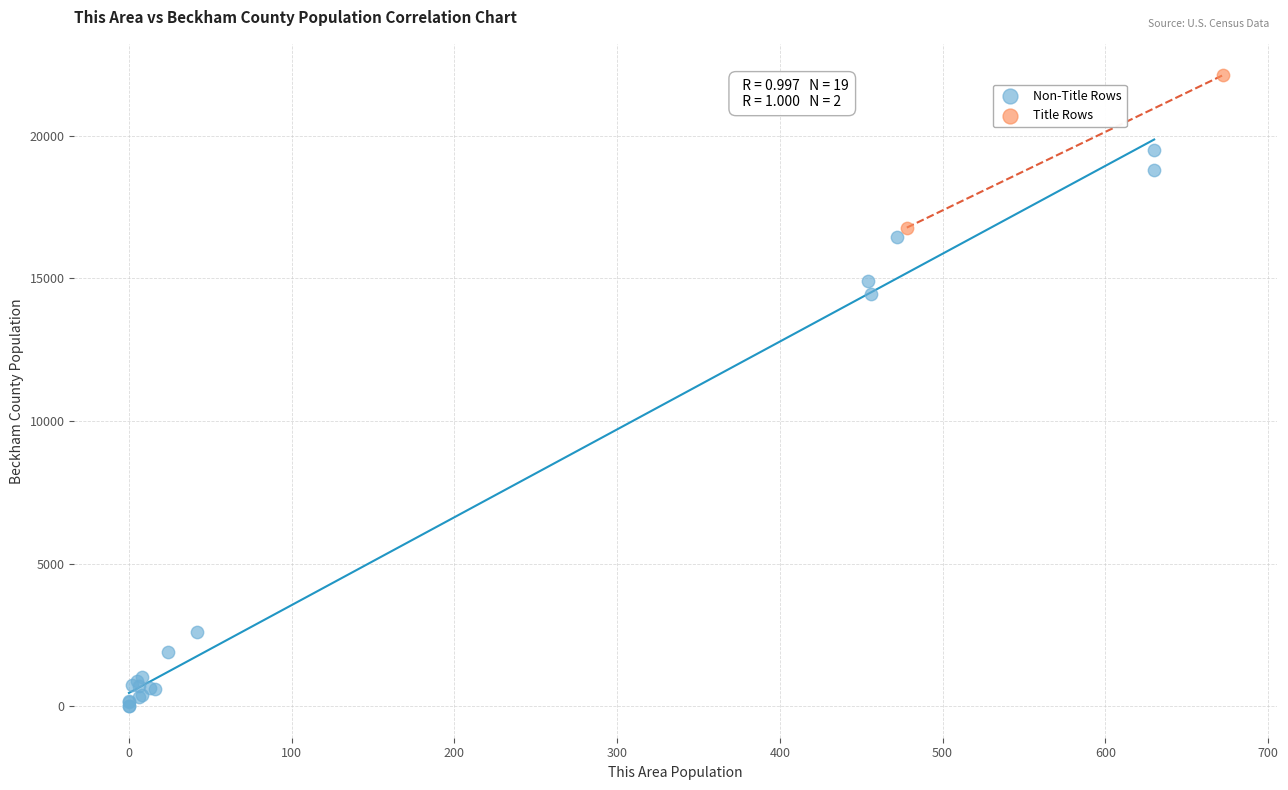

Which series reaches the minimum Y coordinate?

Non-Title Rows